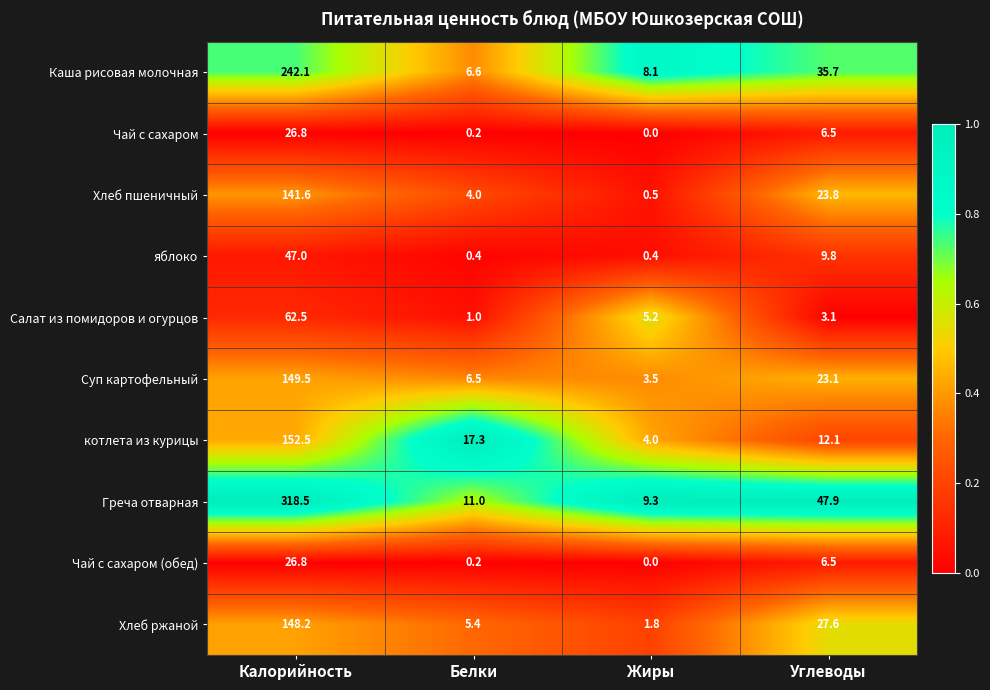

Which series has the largest range (max minus min)?

Греча отварная